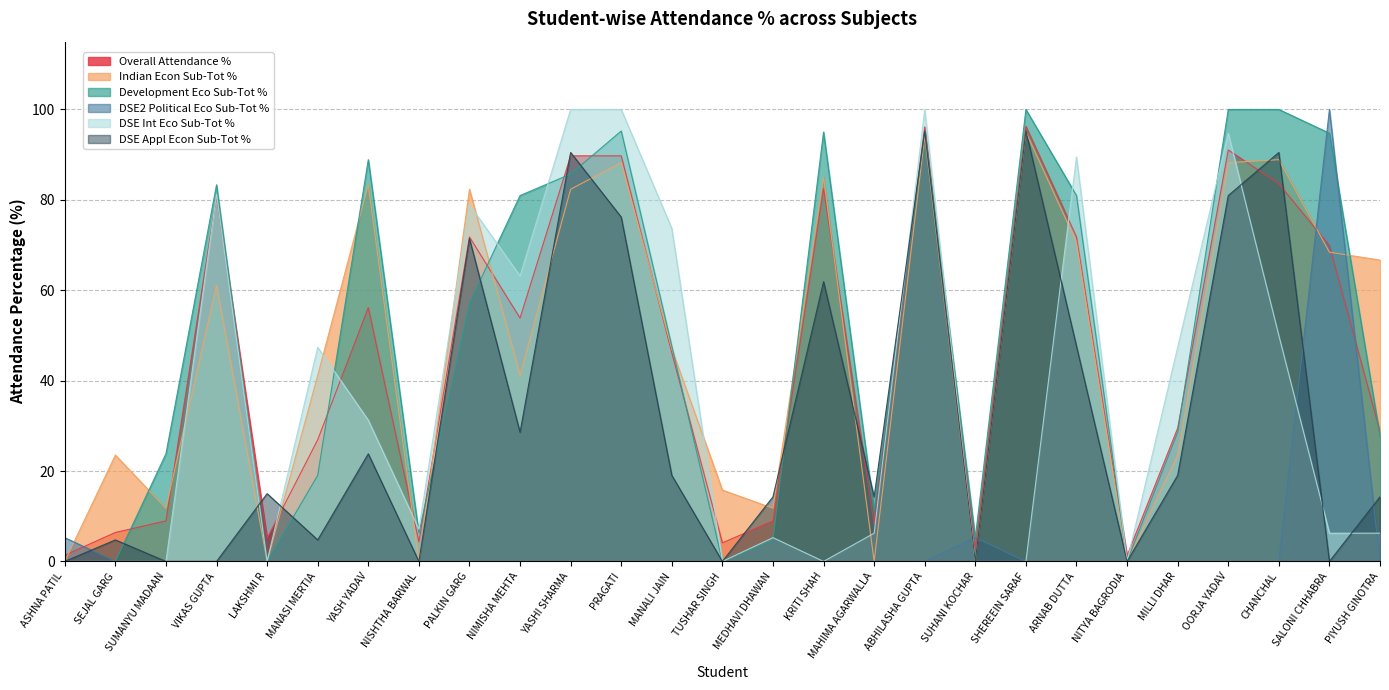

What are all the series names shown in the legend?

Overall Attendance %, Indian Econ Sub-Tot %, Development Eco Sub-Tot %, DSE2 Political Eco Sub-Tot %, DSE Int Eco Sub-Tot %, DSE Appl Econ Sub-Tot %